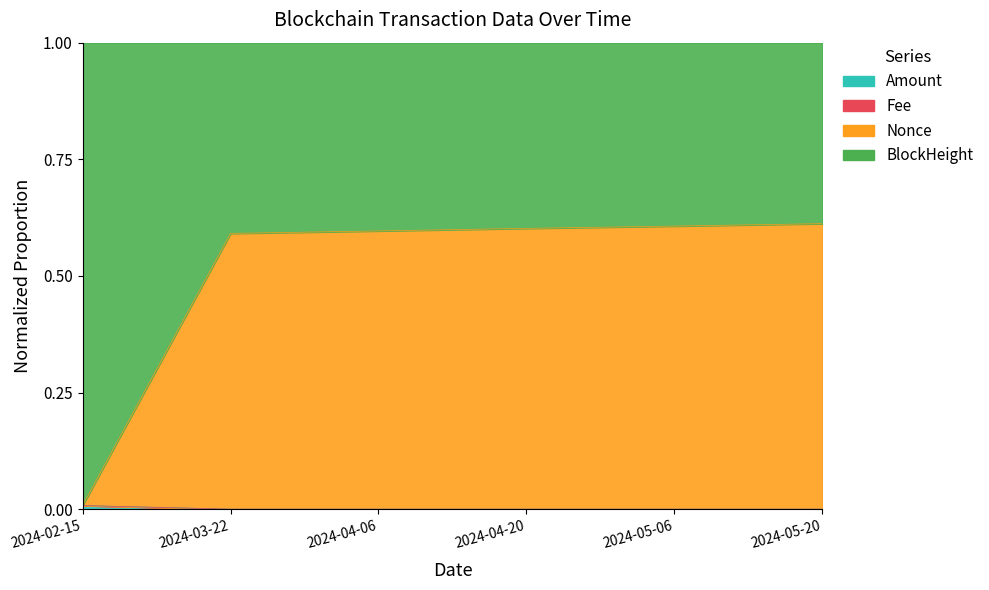

Which series has the widest spread of values?

Nonce